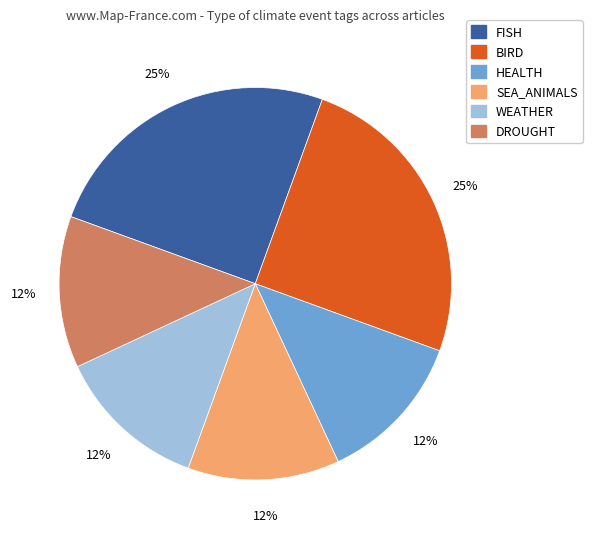

Does any single category account for the majority?

No